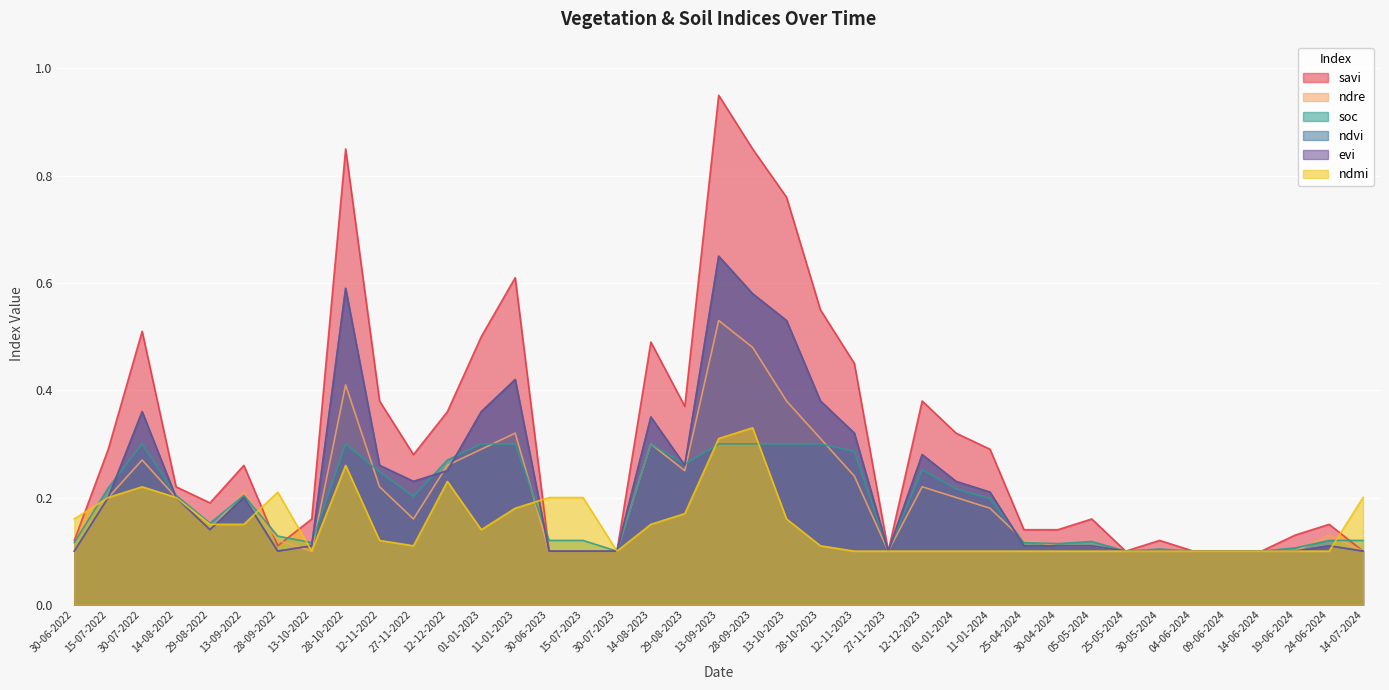

What is the difference between the evi values at 12-12-2022 and 13-10-2023?

0.3